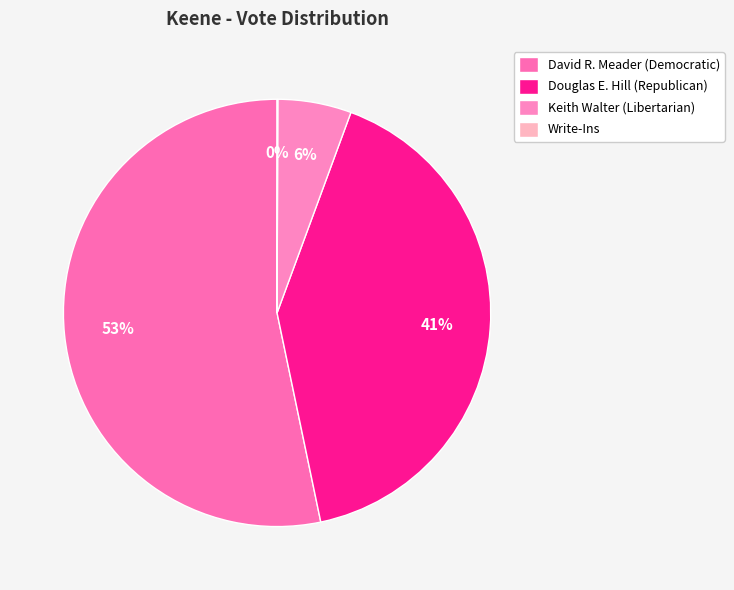

Which has a higher value, Write-Ins or David R. Meader (Democratic)?

David R. Meader (Democratic)